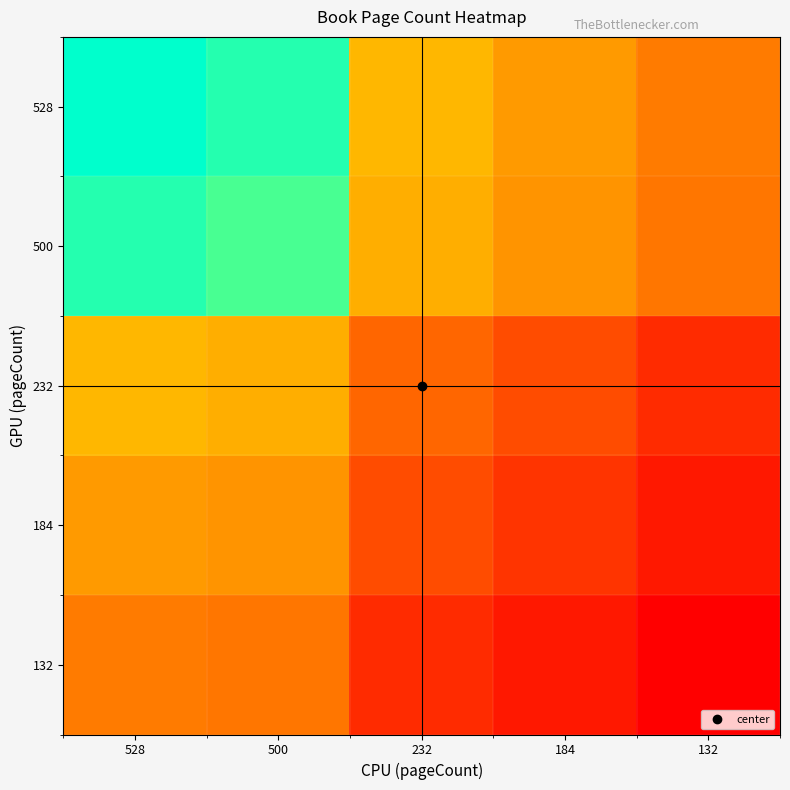

Between 232 and 528, which is larger?

528